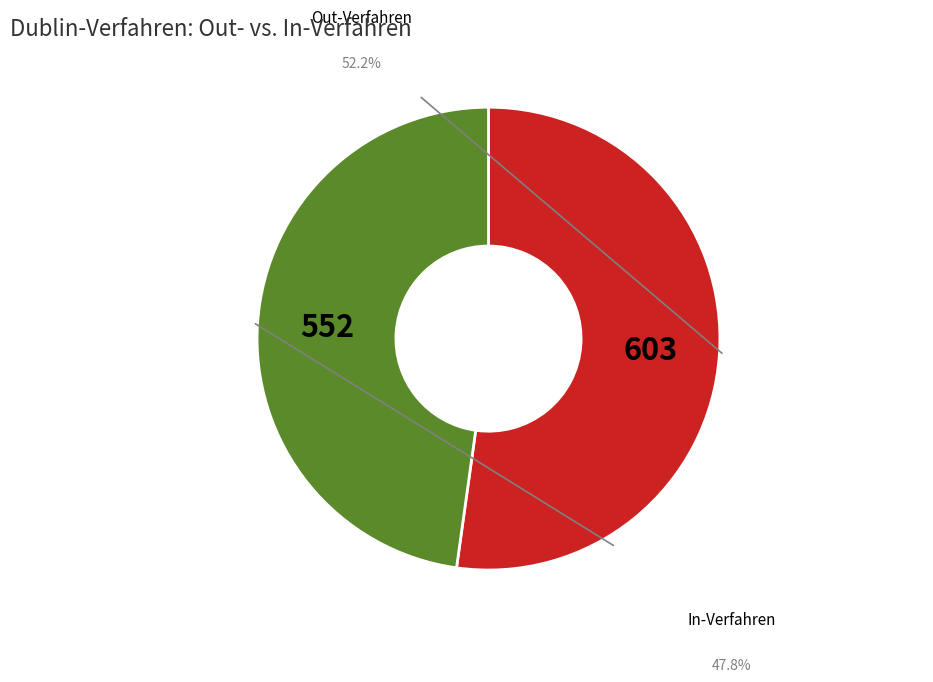

How many segments does this pie chart have?

2